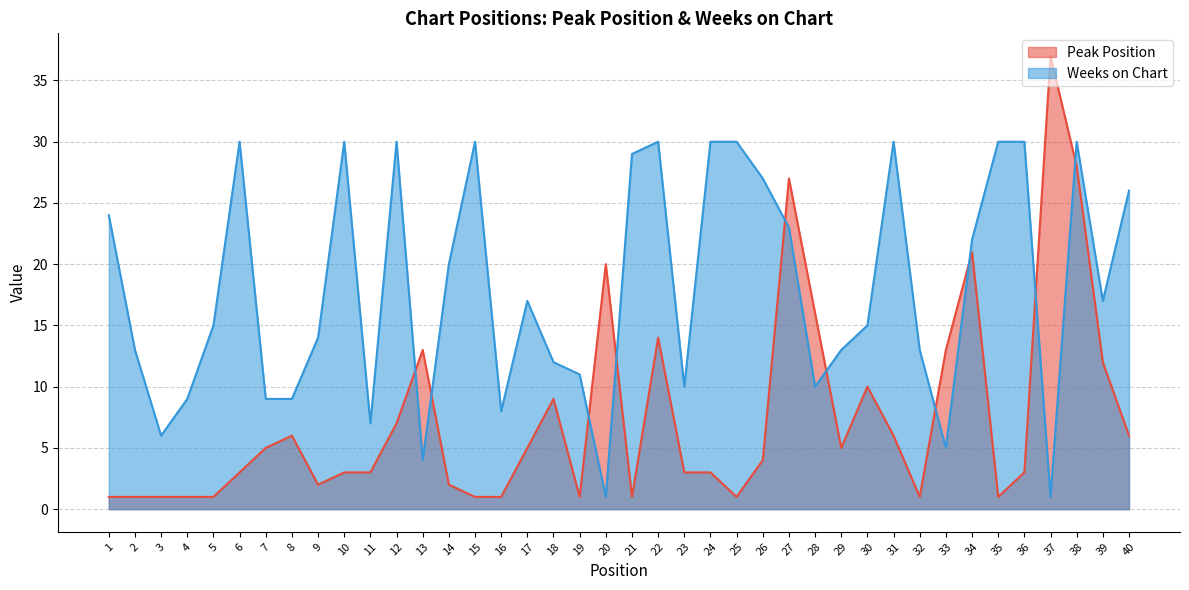

Which has a higher value, 36 or 16?

36